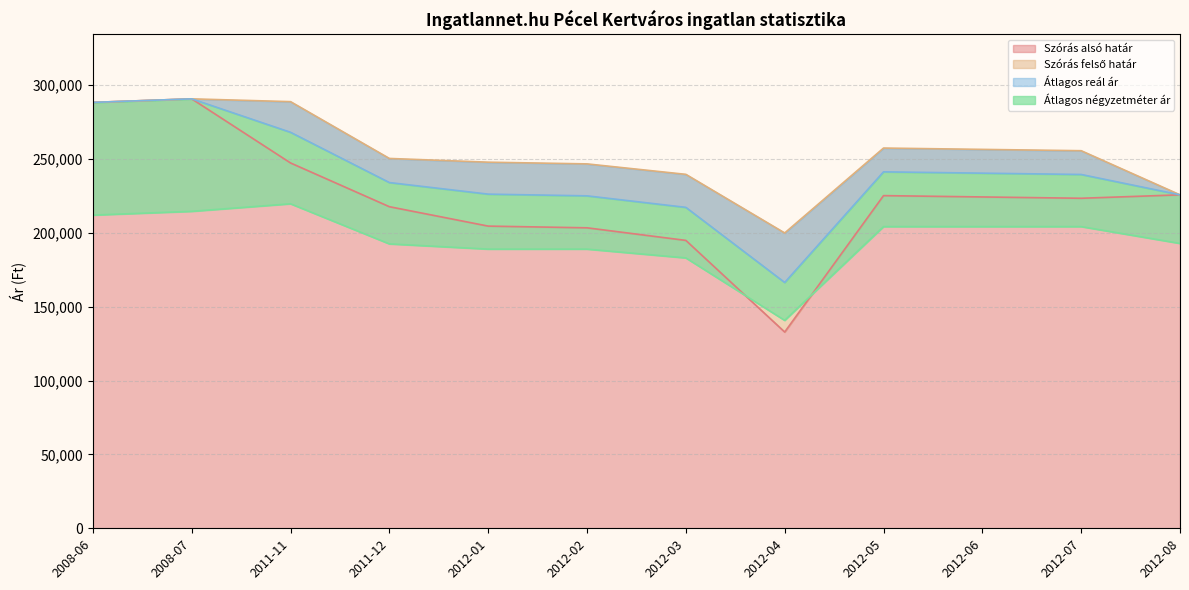

What is the difference between the Átlagos reál ár values at 2012-03 and 2008-06?

71071